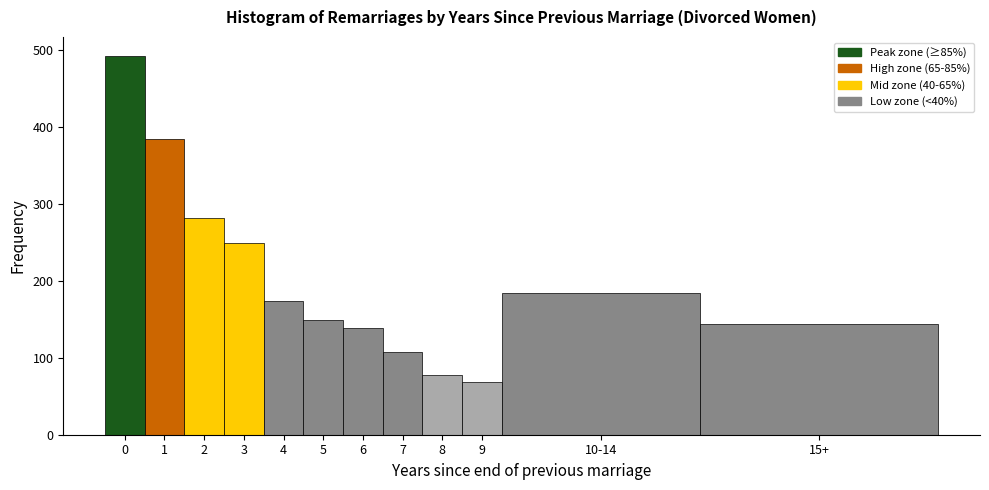

Reading left to right, transcribe all the data shown in this chart.

0=492	1=384	2=281	3=249	4=174	5=149	6=138	7=107	8=78	9=69	10-14=184	15+=144